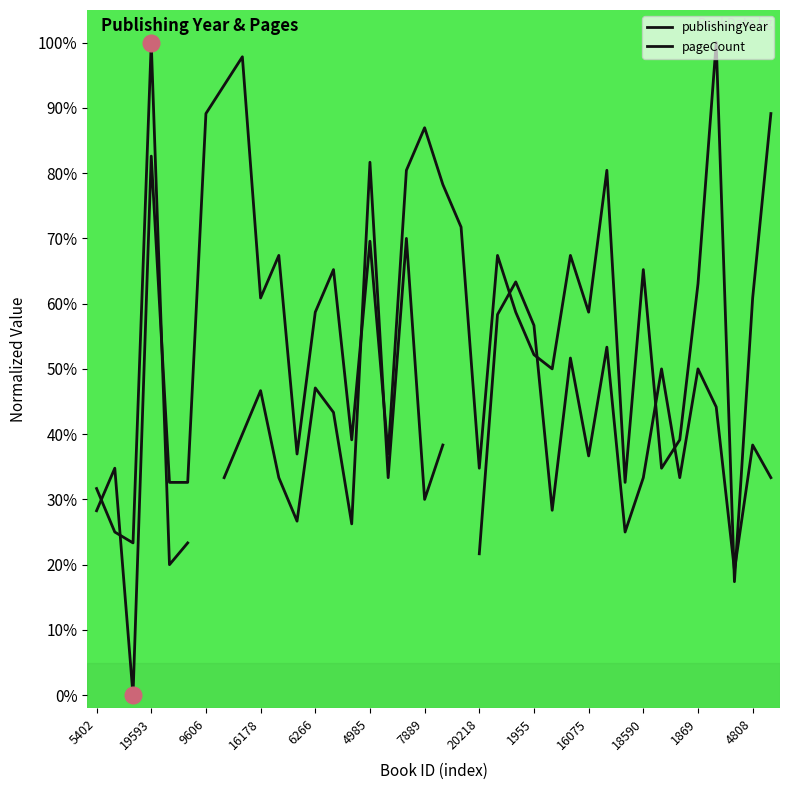

How many lines are shown in the chart?

2